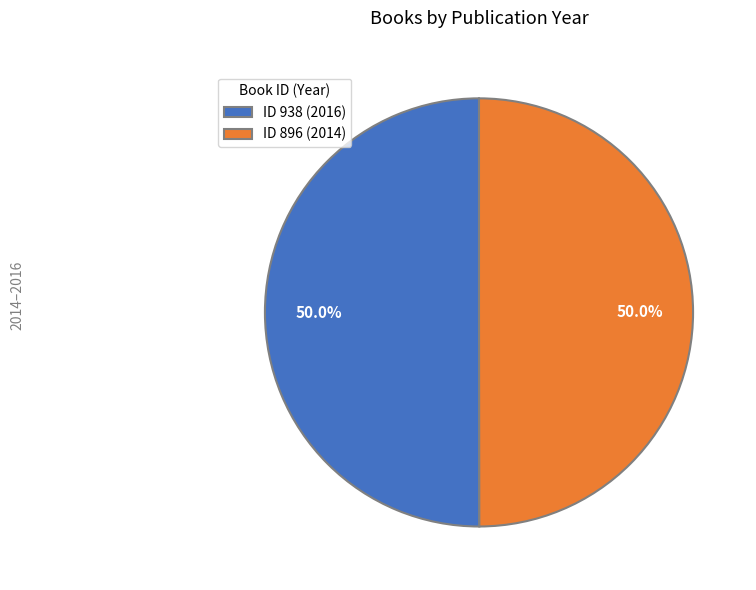

Count the number of slices in the pie.

2